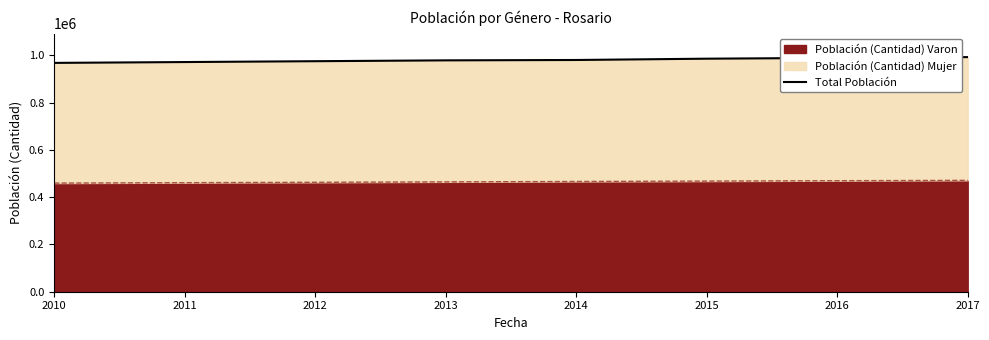

Is it true that the value at 2013 is 978585?

True